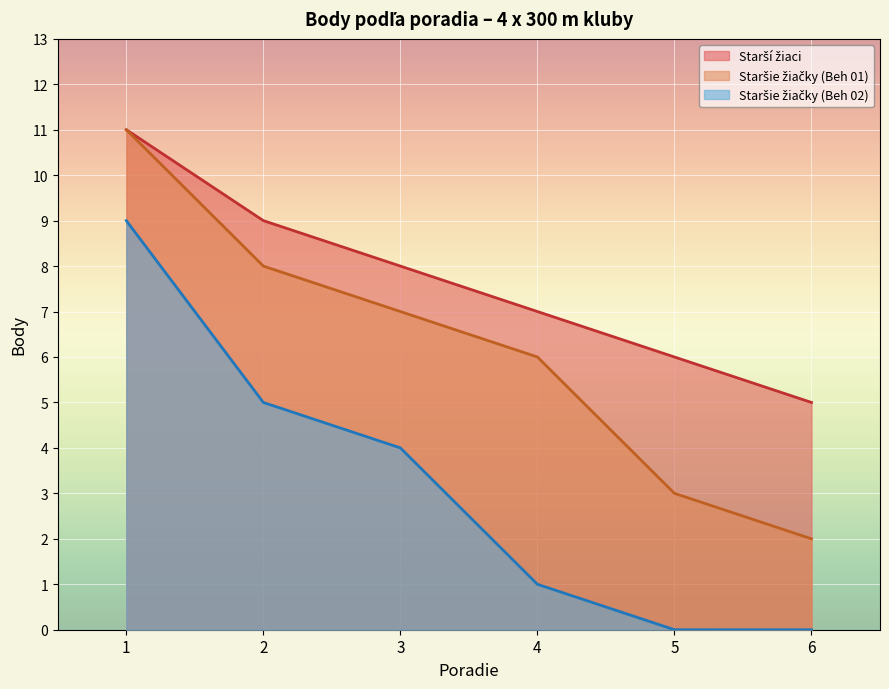

Reading left to right, what are all the values shown in this chart?

Starší žiaci: 11	9	8	7	6	5
Staršie žiačky (Beh 01): 11	8	7	6	3	2
Staršie žiačky (Beh 02): 9	5	4	1	0	0